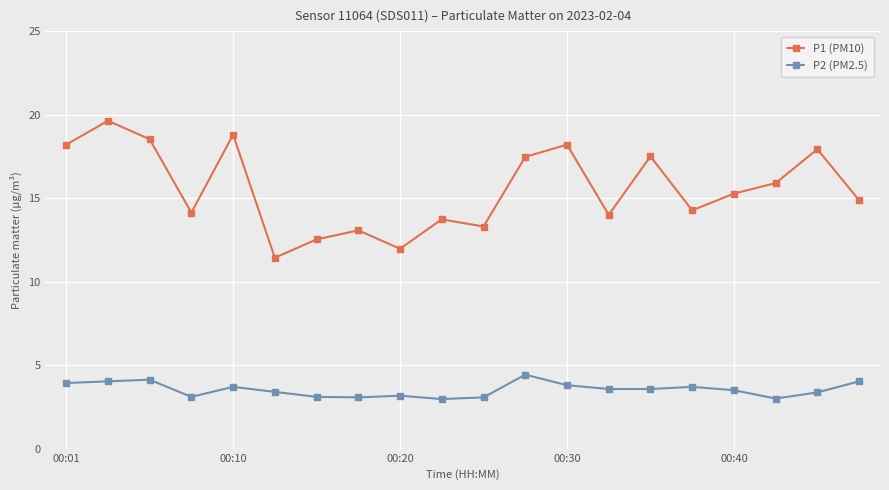

True or false: P1 (PM10) has more than 1 interior local peaks.

True